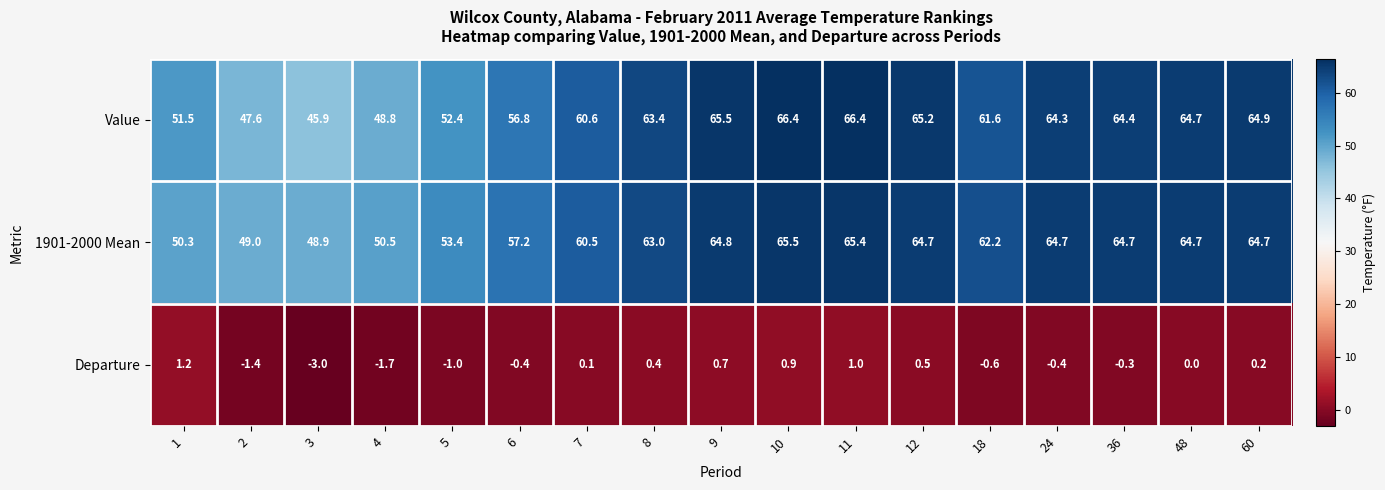

Which category has the lowest value across all series?

3